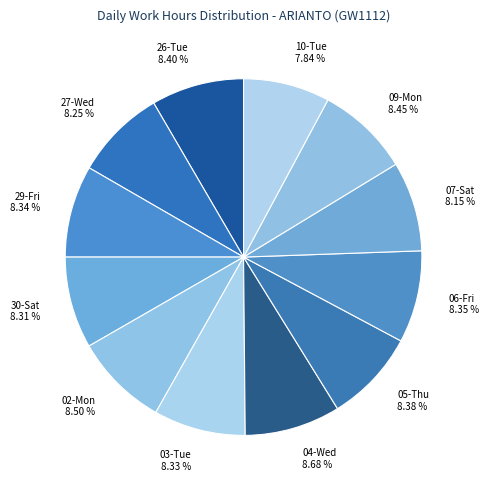

What percentage is the 26-Tue slice, to the nearest percent?

8%